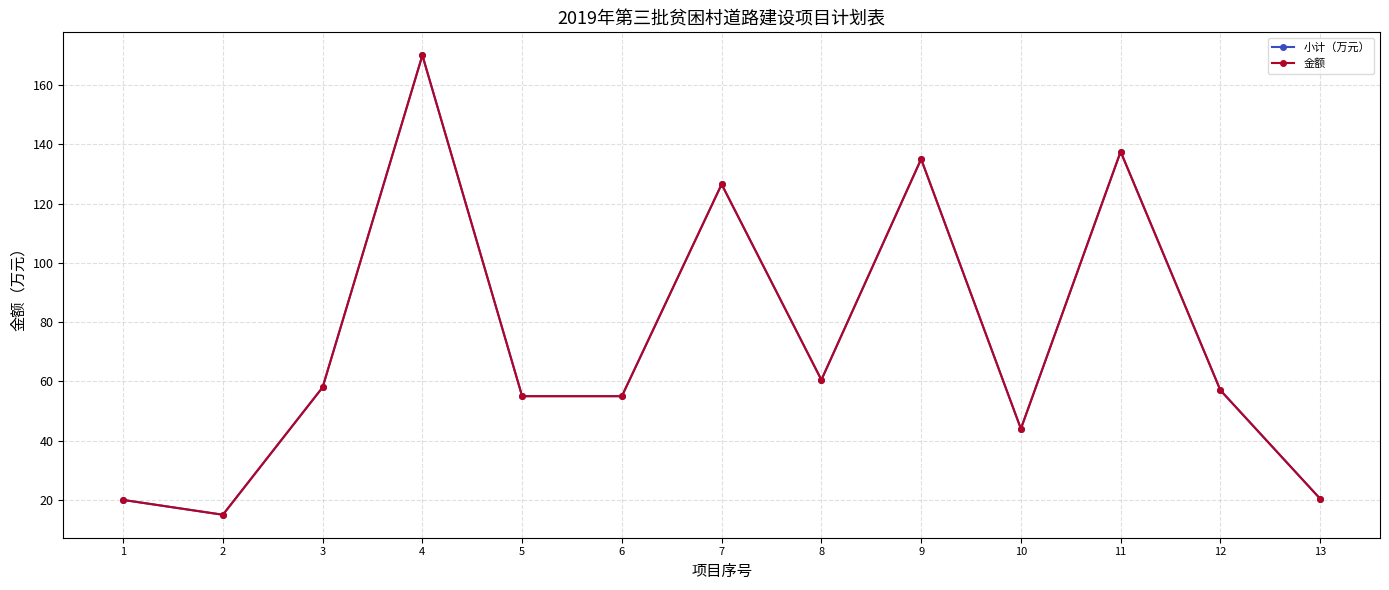

What is the minimum value for 小计（万元）?

15.0